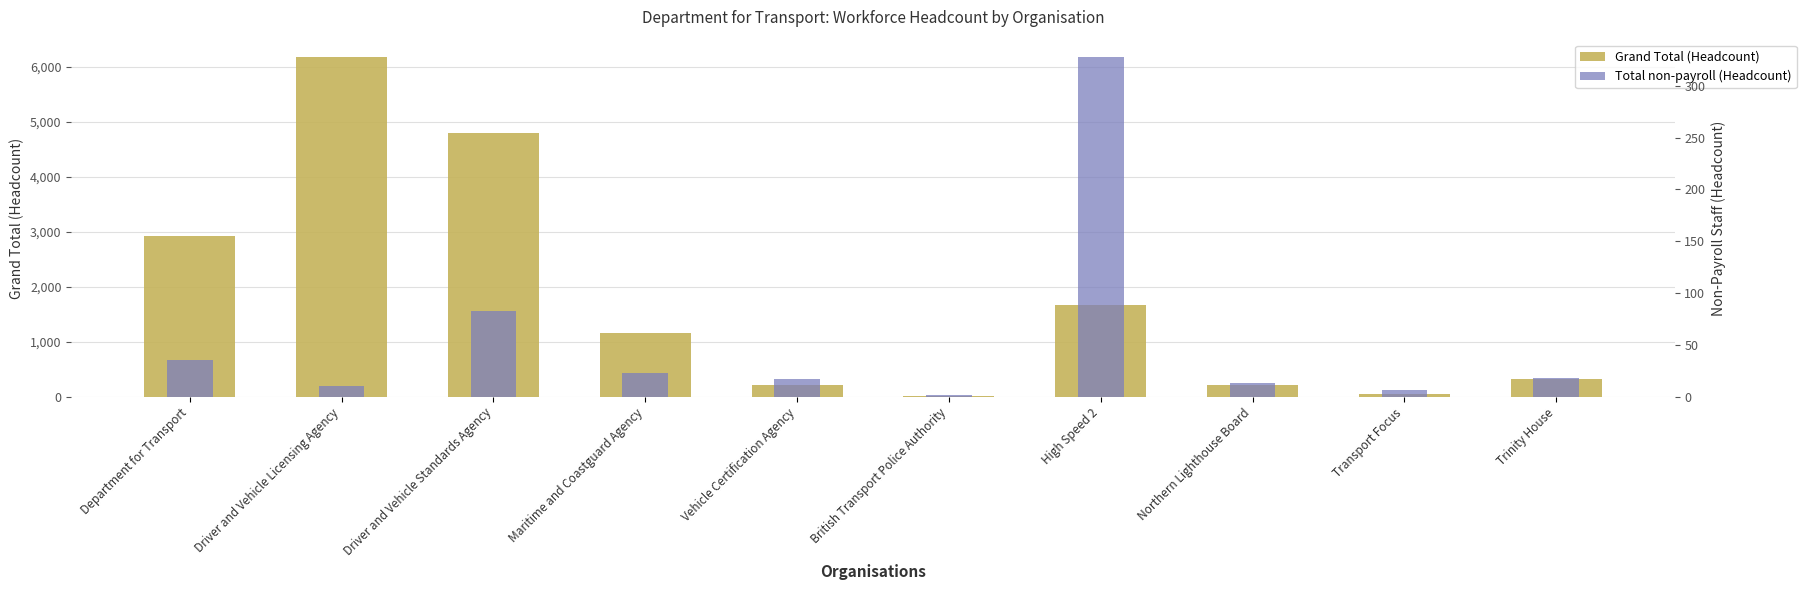

What is the average value of the Total non-payroll (Headcount) series?

54